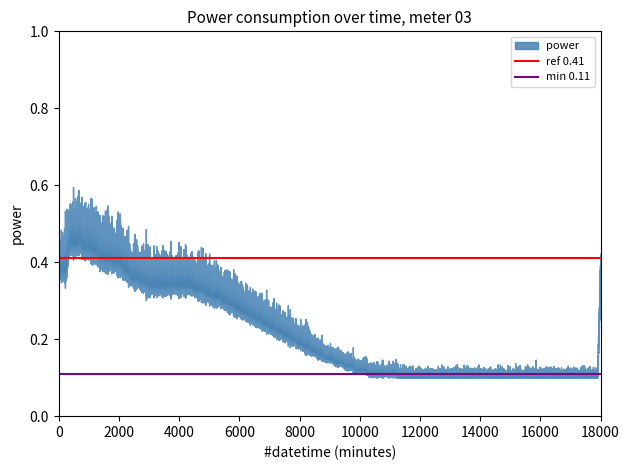

Does the chart have visible grid lines?

No